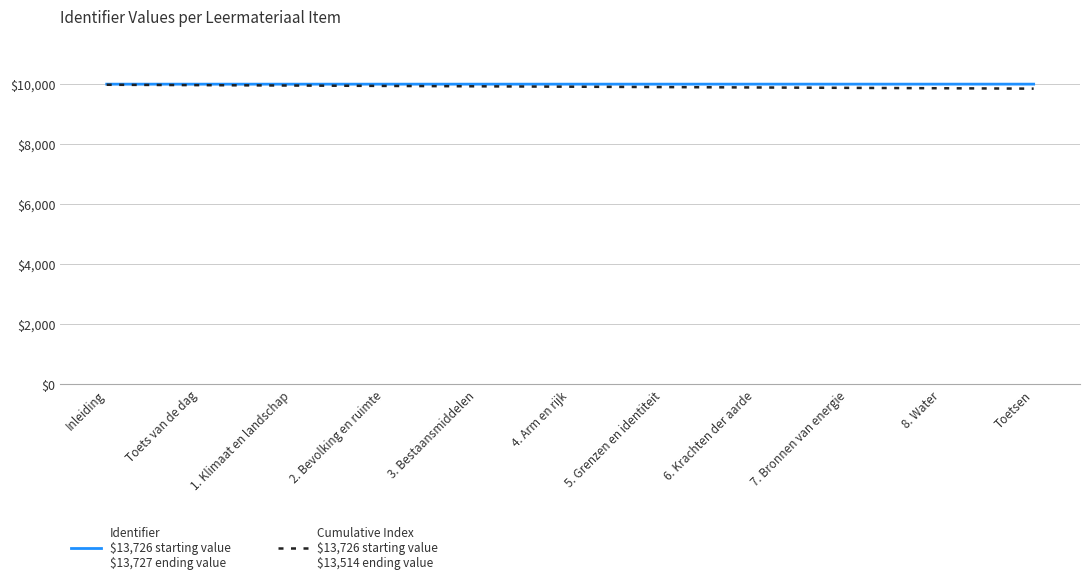

What is the spread (max minus min) of values at 4. Arm en rijk?

85.0